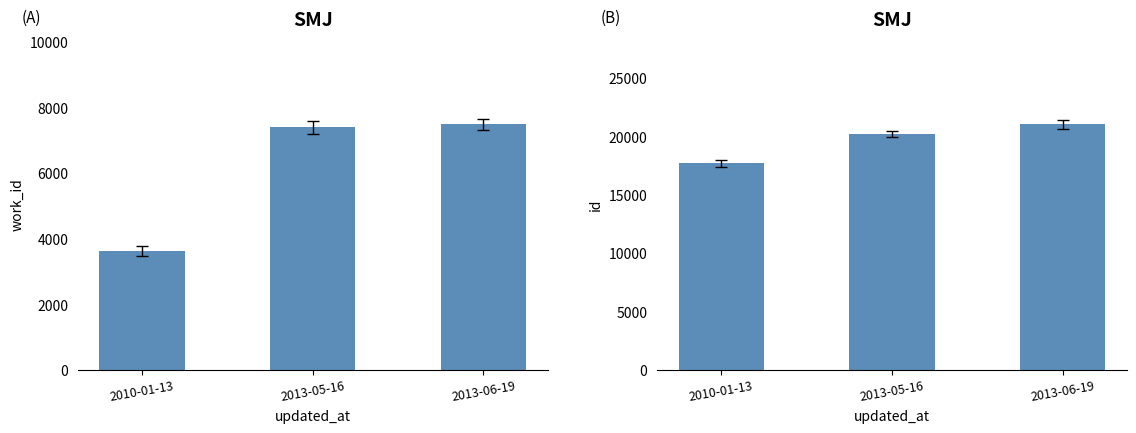

What value does the id series have at 2013-06-19, to the nearest 100?

21000